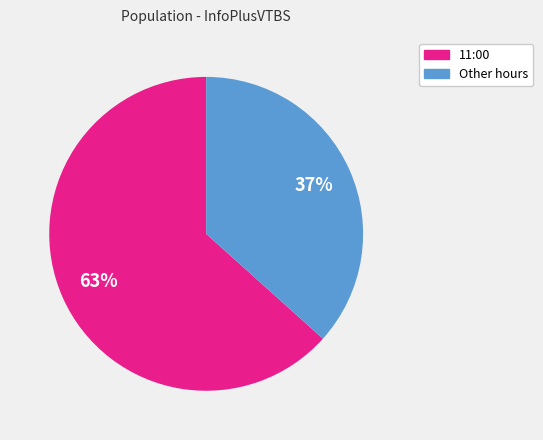

Is there a majority slice in this chart?

Yes